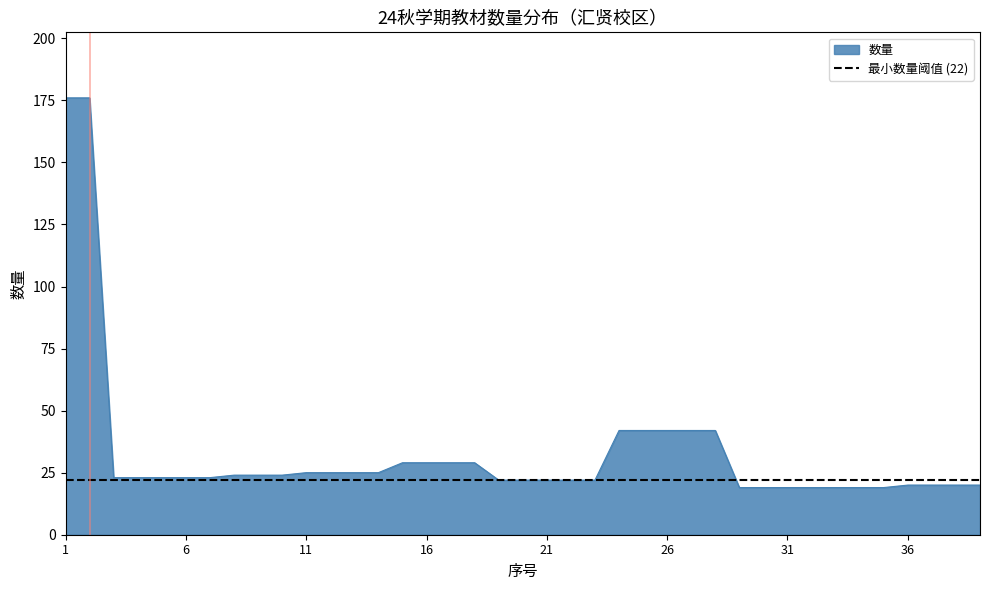

What is the difference between the maximum and minimum values?

157